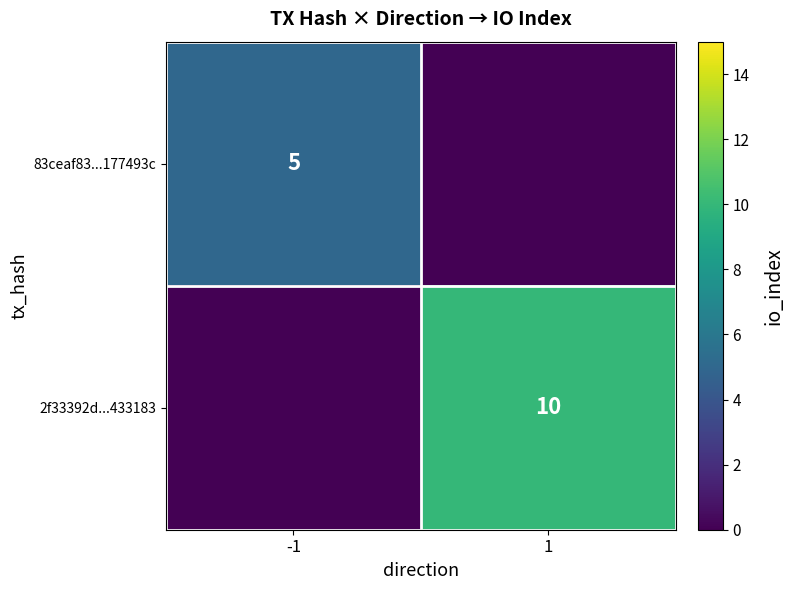

What is the total value across all series at -1?

5